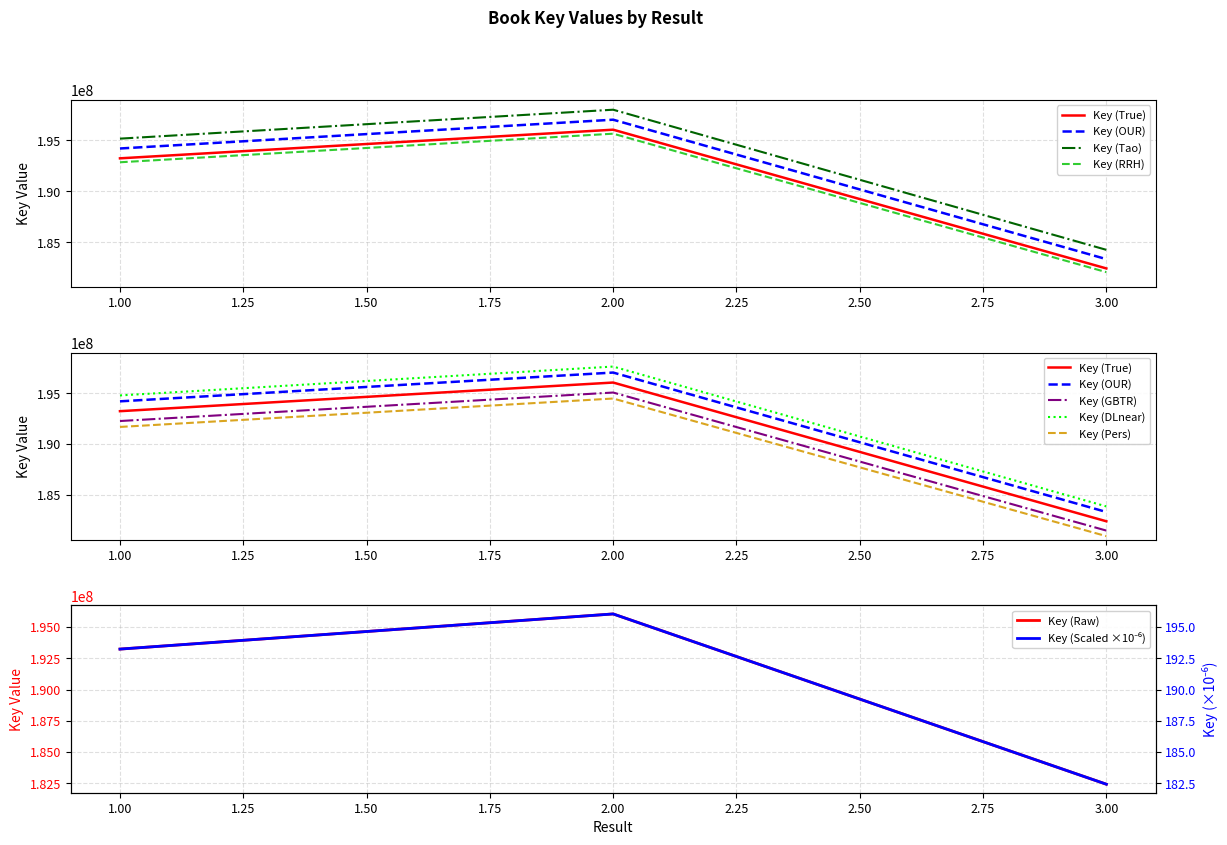

True or false: the data shows 93121267.9 at 3.

False